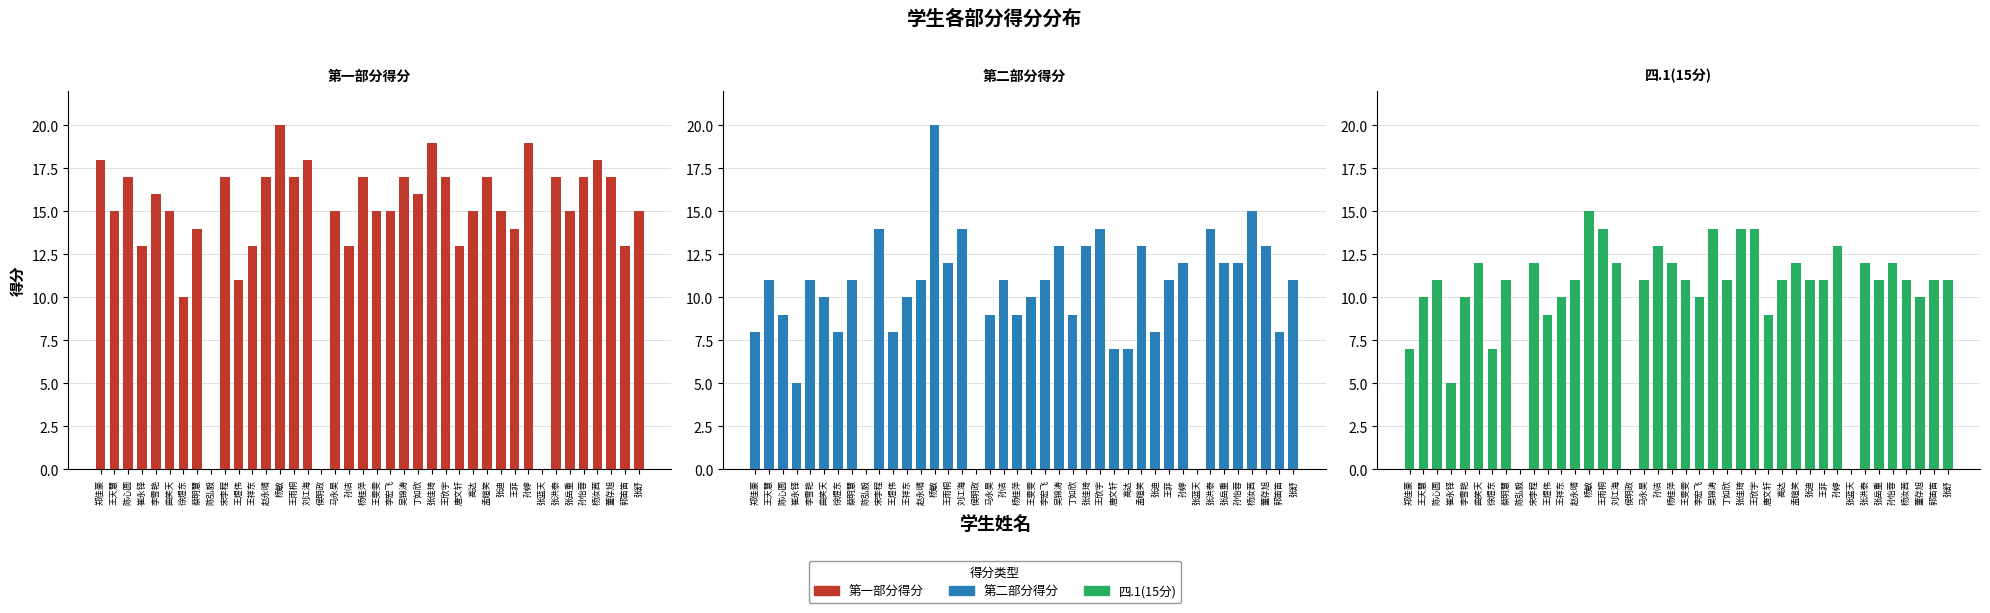

What is the average value of the 第二部分得分 series?

10